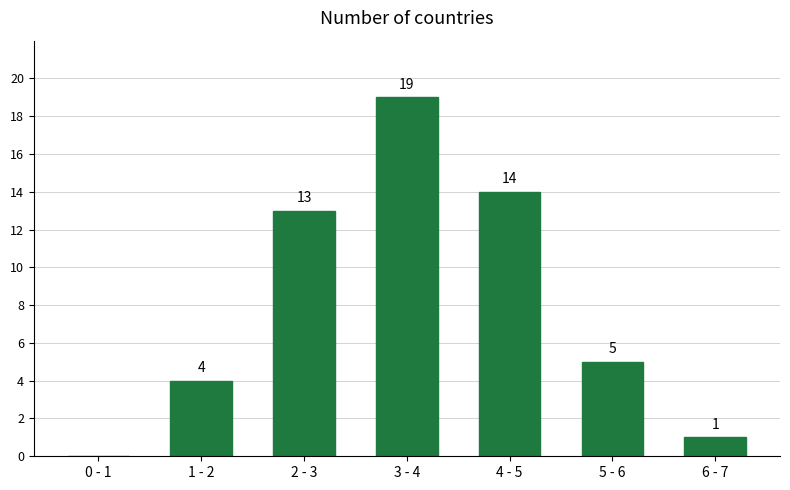

Reading right to left, what are all the values shown in this chart?

6 - 7=1	5 - 6=5	4 - 5=14	3 - 4=19	2 - 3=13	1 - 2=4	0 - 1=0